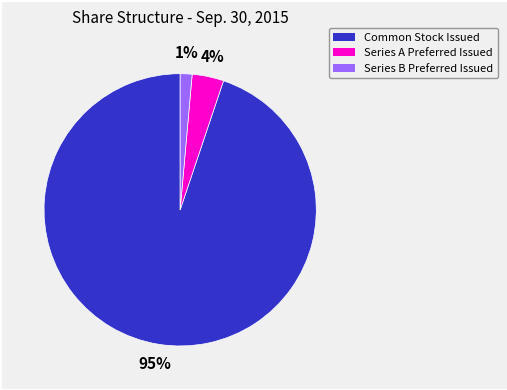

To the nearest percent, what is the average slice percentage?

33%